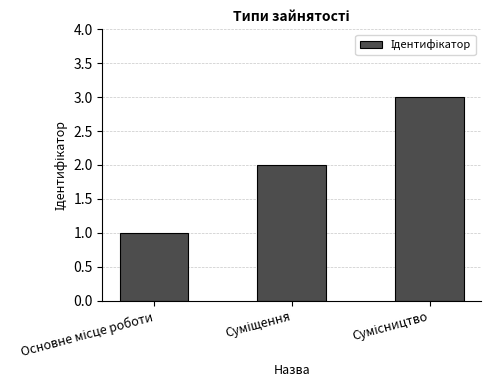

What is the sum of all values?

6